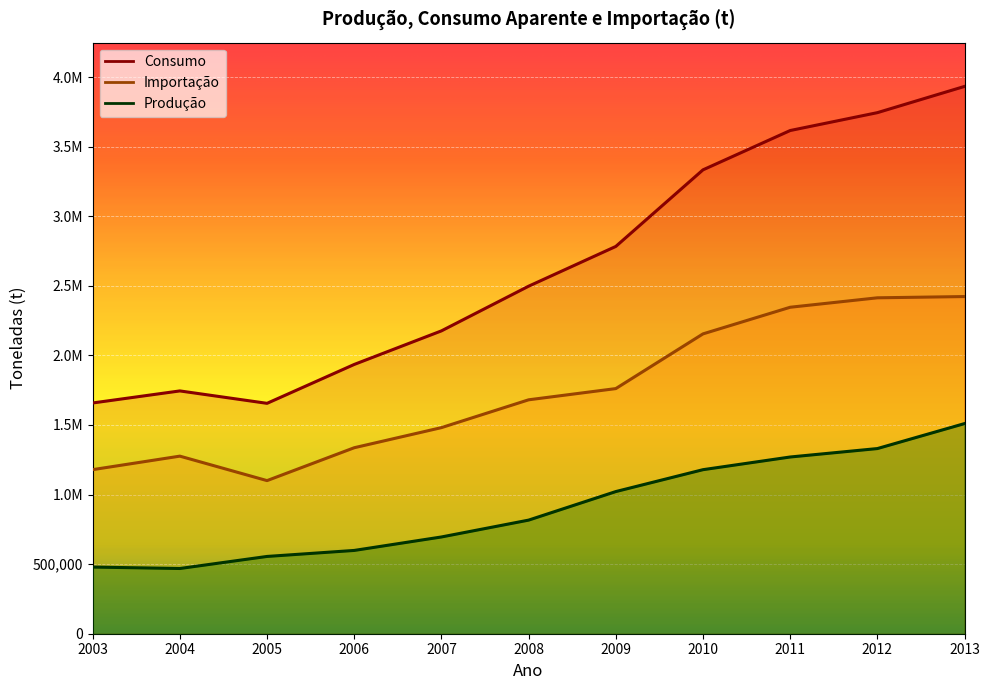

What is the difference between the second highest and minimum values in the Importação series?

1313582